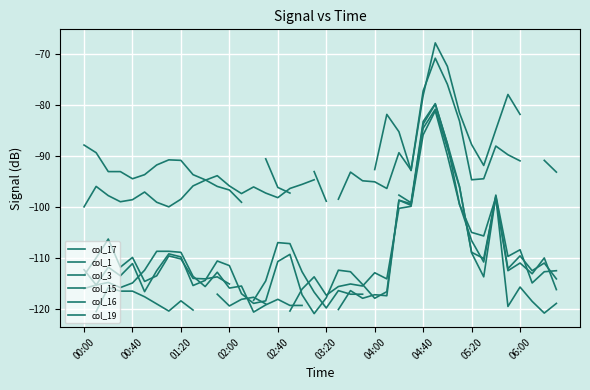

Rank the categories by col_19 value from lowest to highest.

38, 04:40, 17, 06:00, 12, 04:00, 15, 05:20, 13, 14, 03:20, 20, 11, 02:00, 02:40, 00:00, 00:40, 01:20, 10, 16, 35, 39, 37, 18, 36, 21, 23, 22, 25, 19, 24, 33, 32, 26, 27, 31, 34, 30, 28, 29